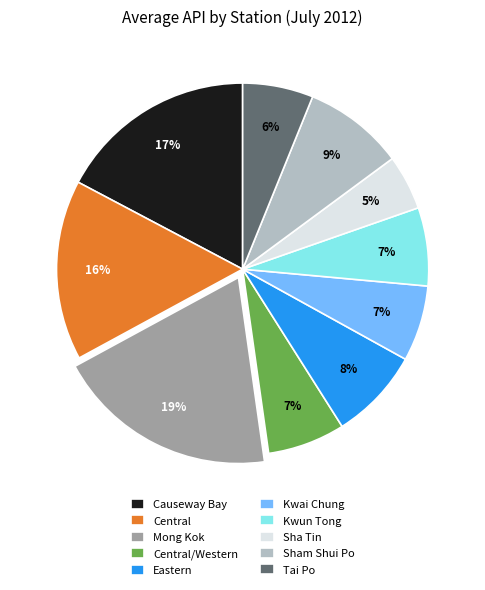

To the nearest percent, what is the difference between the Tai Po and Sha Tin slice percentages?

1%